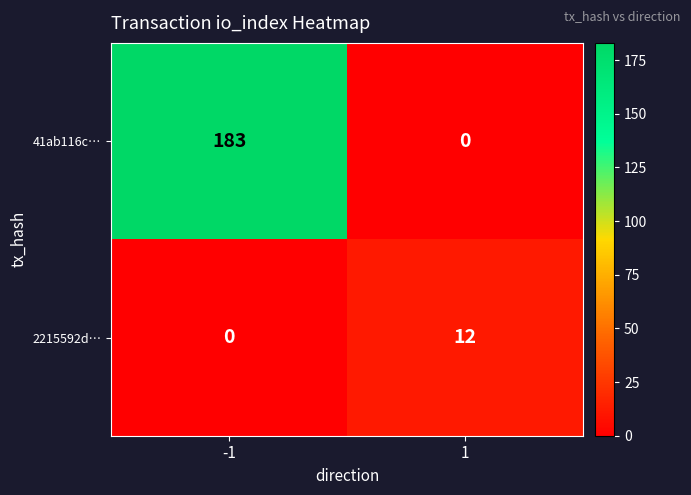

The 41ab116c… series shows -103 at 1. True or false?

False